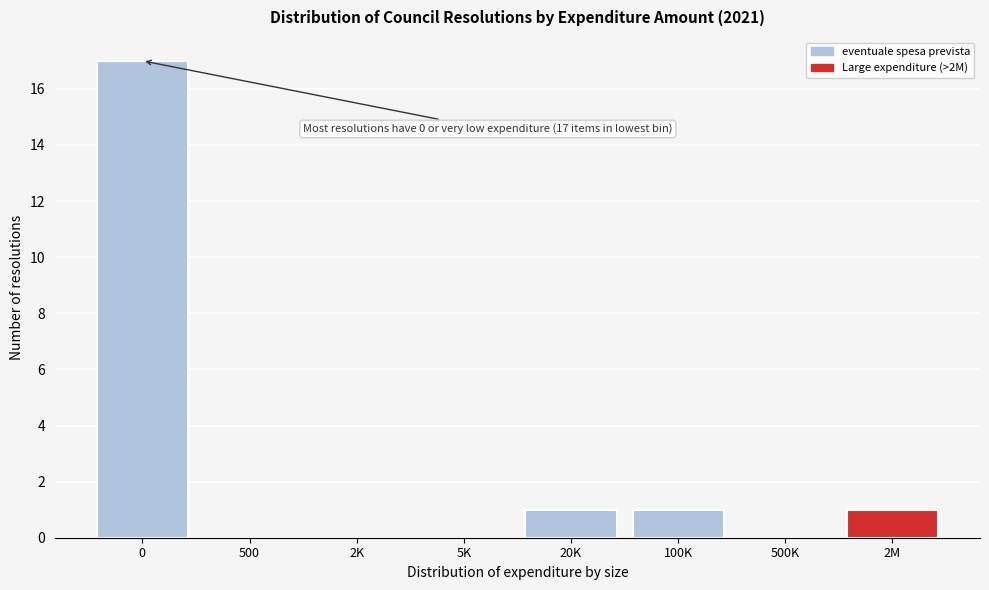

Reading left to right, transcribe all the data shown in this chart.

0=17	500=0	2K=0	5K=0	20K=1	100K=1	500K=0	2M=1